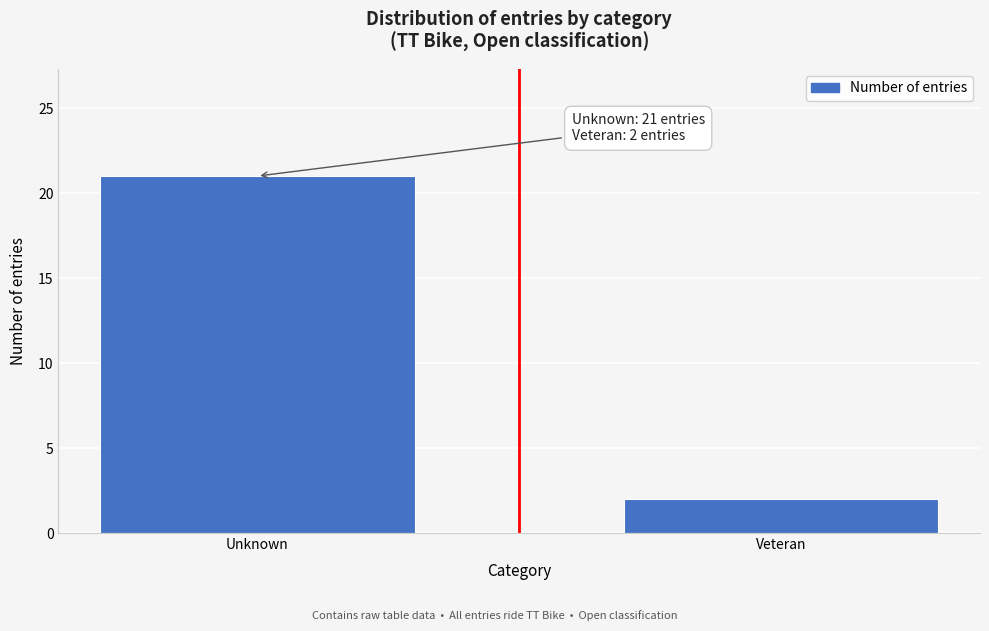

Reading left to right, list all the values displayed in this chart.

21	2